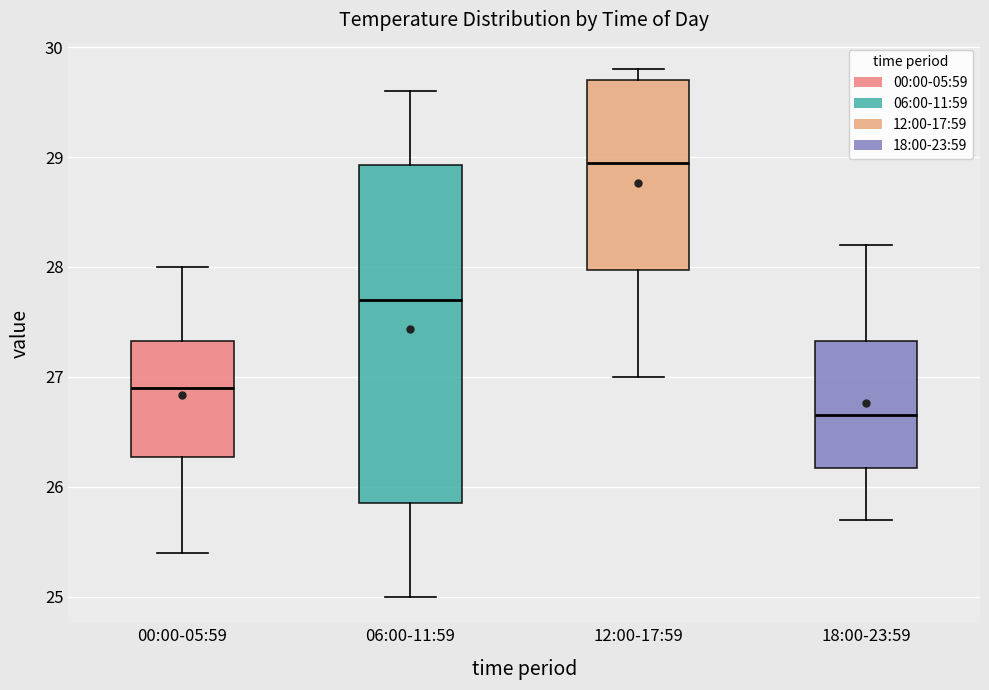

Reading left to right, transcribe this box plot: for each box, give where its median line is, the range the box spans, and where its two whiskers end, as read against the y-axis. The values are not printed on the chart, so give them approximately, as read against the axis.

00:00-05:59: median 26.9, box 26.3 to 27.3, whiskers 25.4 to 28.0
06:00-11:59: median 27.7, box 25.9 to 28.9, whiskers 25.0 to 29.6
12:00-17:59: median 29.0, box 28.0 to 29.7, whiskers 27.0 to 29.8
18:00-23:59: median 26.7, box 26.2 to 27.3, whiskers 25.7 to 28.2